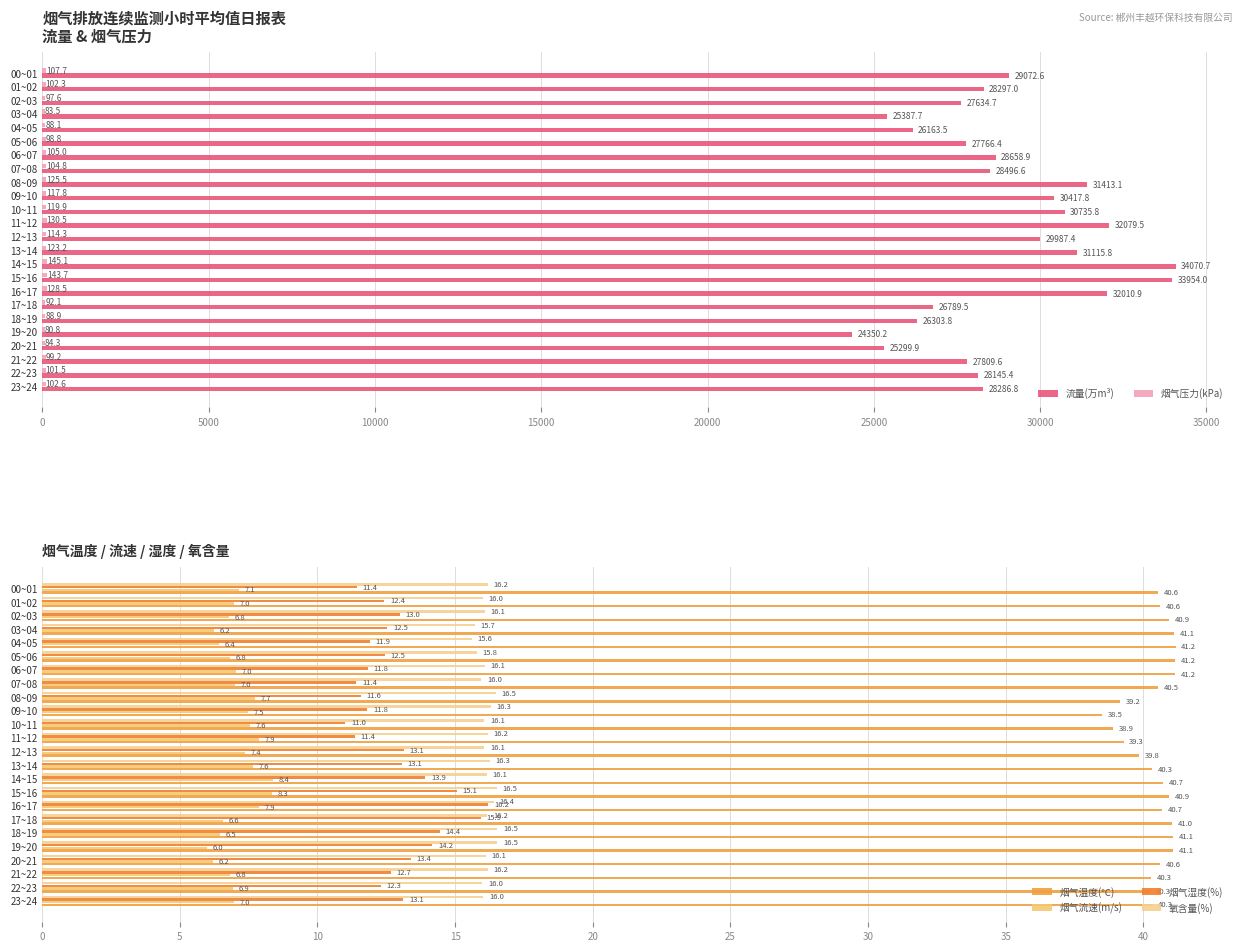

What is the lowest value of the 烟气压力(kPa) series?

80.8